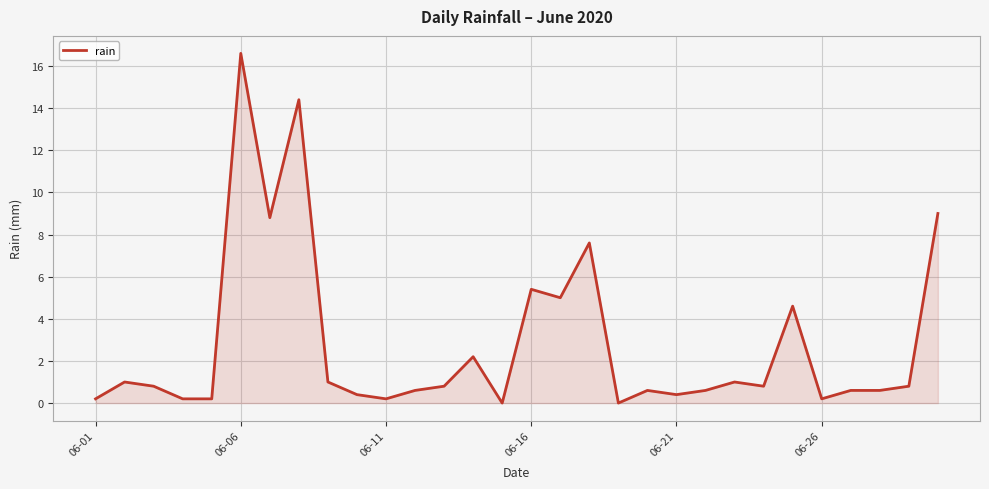

How many lines are shown in the chart?

1